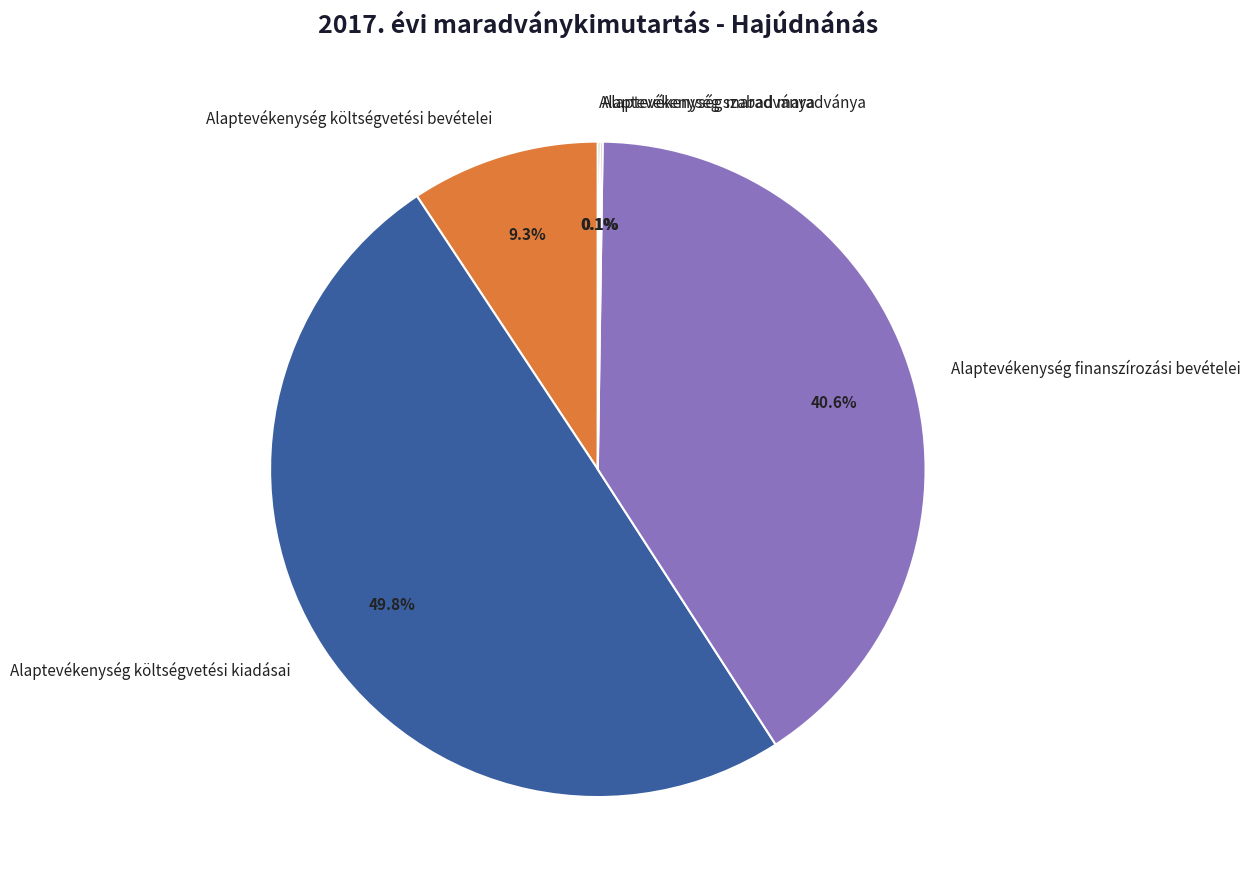

What is the largest slice in the pie chart?

Alaptevékenység költségvetési kiadásai